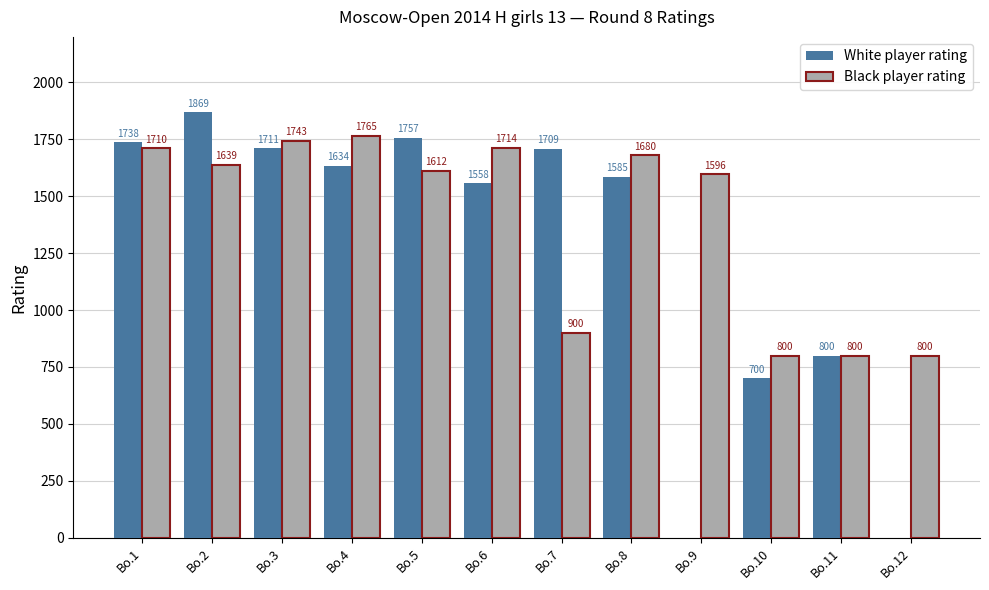

What is the sum of all Black player rating values?

16759